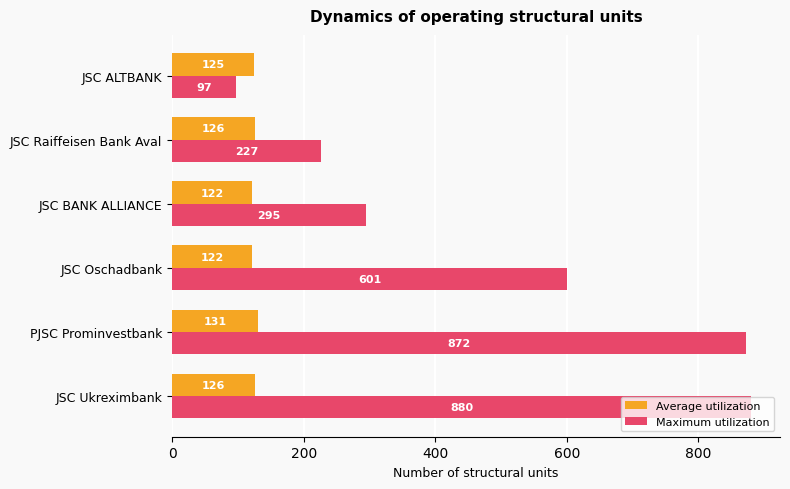

Rank the series by their average value, from highest to lowest.

Maximum utilization, Average utilization